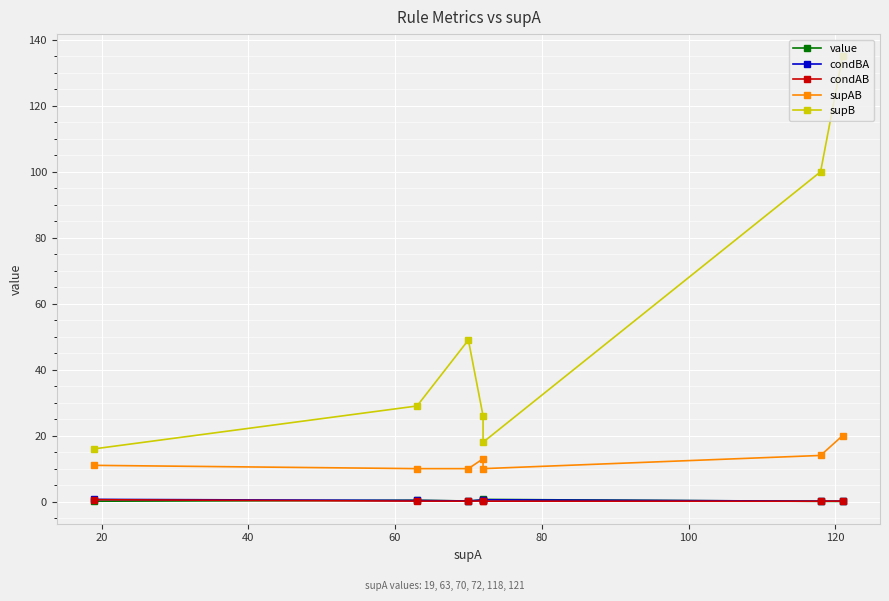

Which series has the largest range (max minus min)?

supB